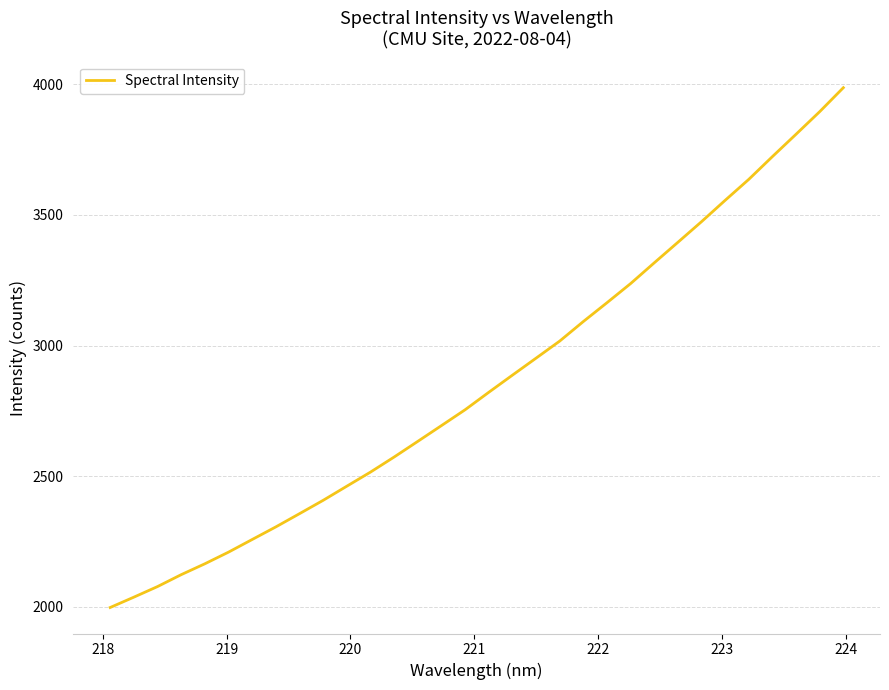

What is the greatest value displayed?

3986.8